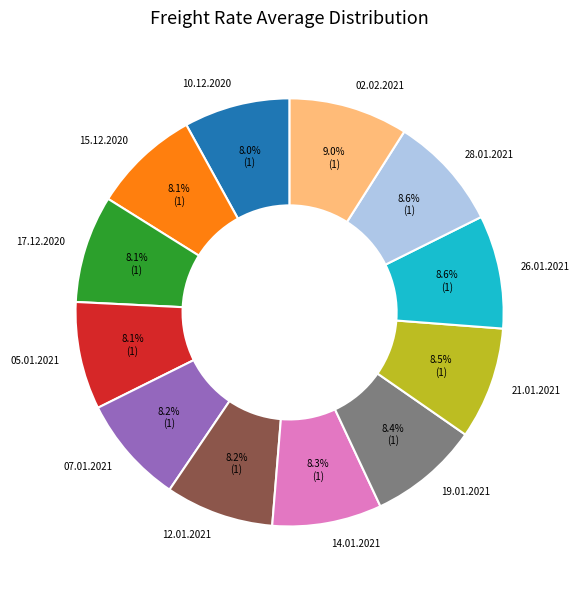

To the nearest percent, what portion does 26.01.2021 represent?

9%